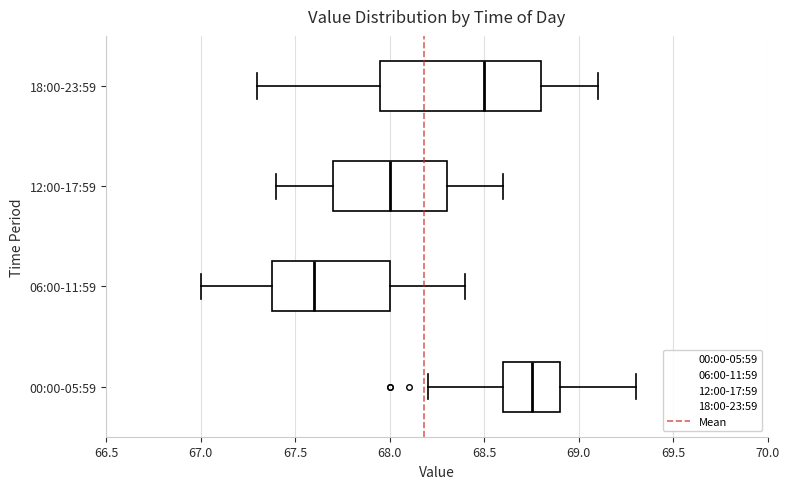

Which box is the widest, from its left edge to its right edge?

18:00-23:59